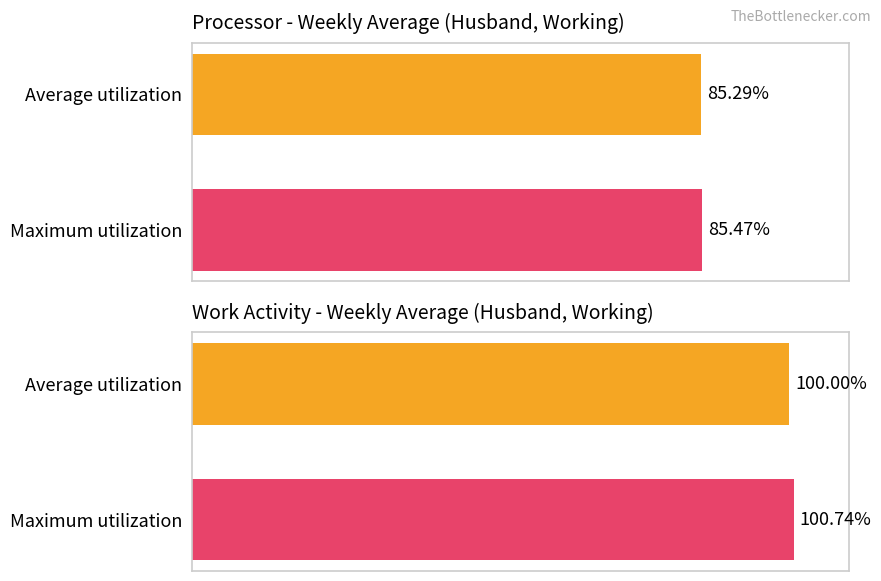

Rank the categories by value from lowest to highest.

Average utilization, Maximum utilization